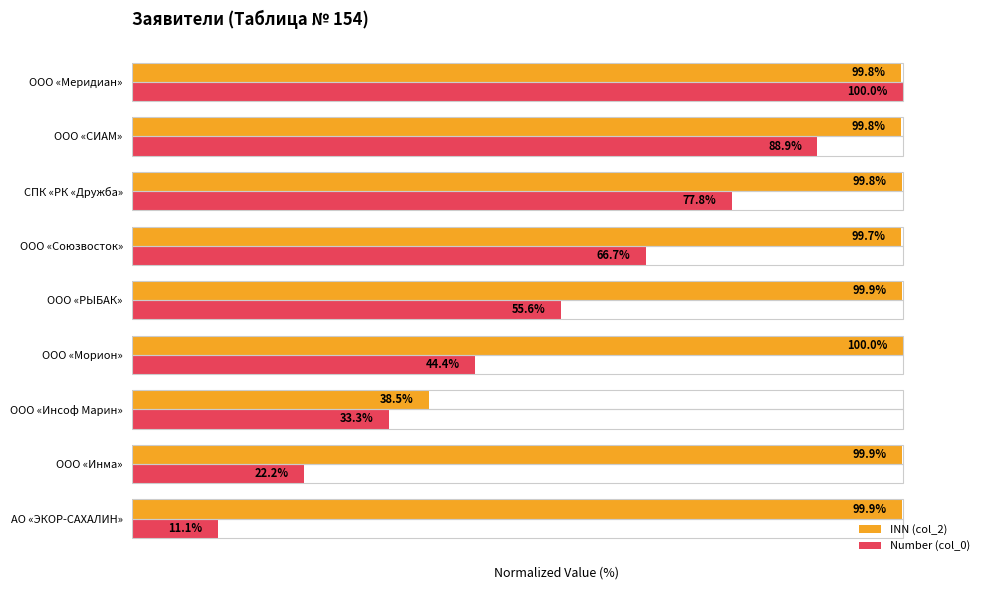

Which category has the lowest value across all series?

АО «ЭКОР-САХАЛИН»